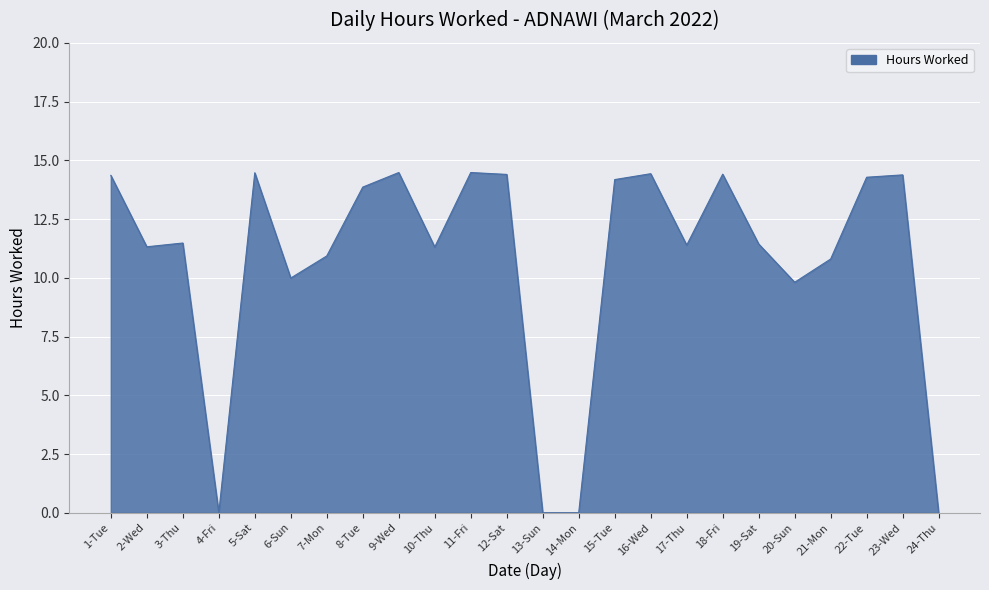

What is the maximum value shown in the chart?

14.5